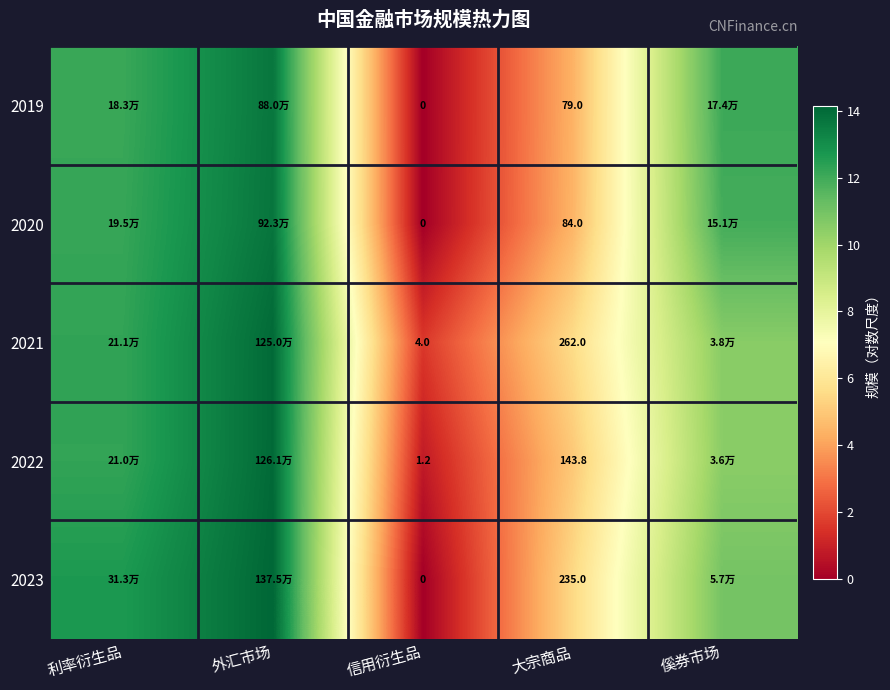

What is the average value of the 2019 series?

8.5